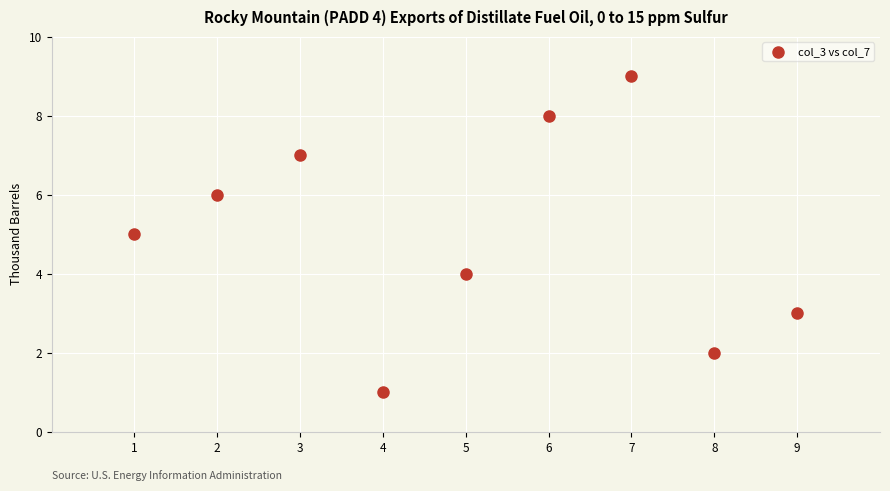

What is the average Y value?

5